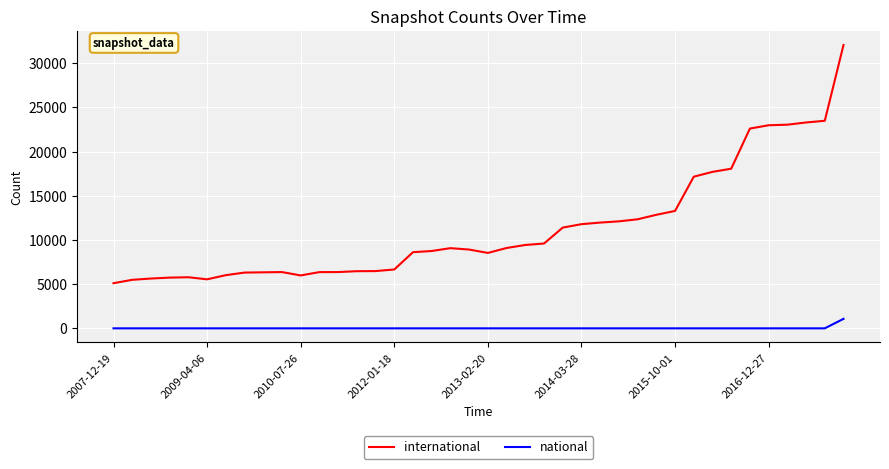

Which series has the largest total across all categories?

international